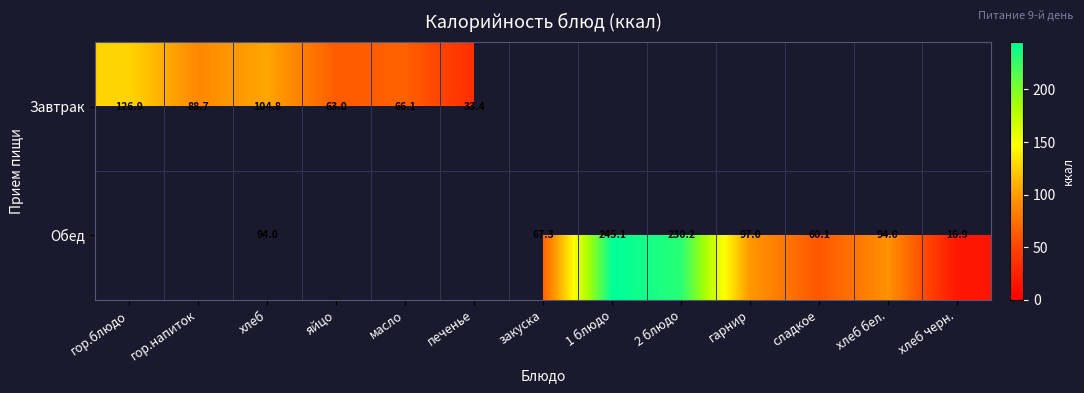

True or false: Завтрак has a value of 88.7 at гор.напиток.

True